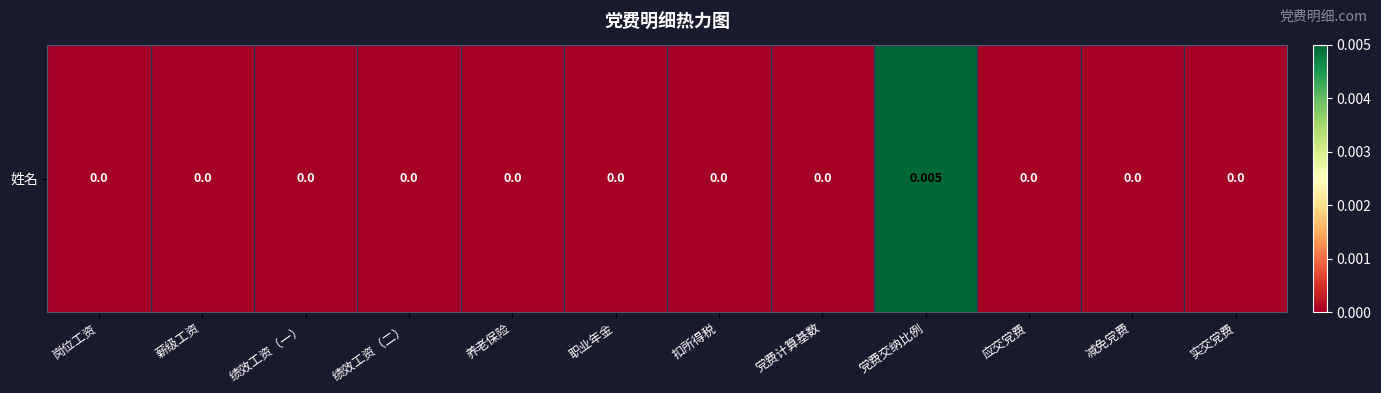

Which category has the highest value across all series?

党费交纳比例